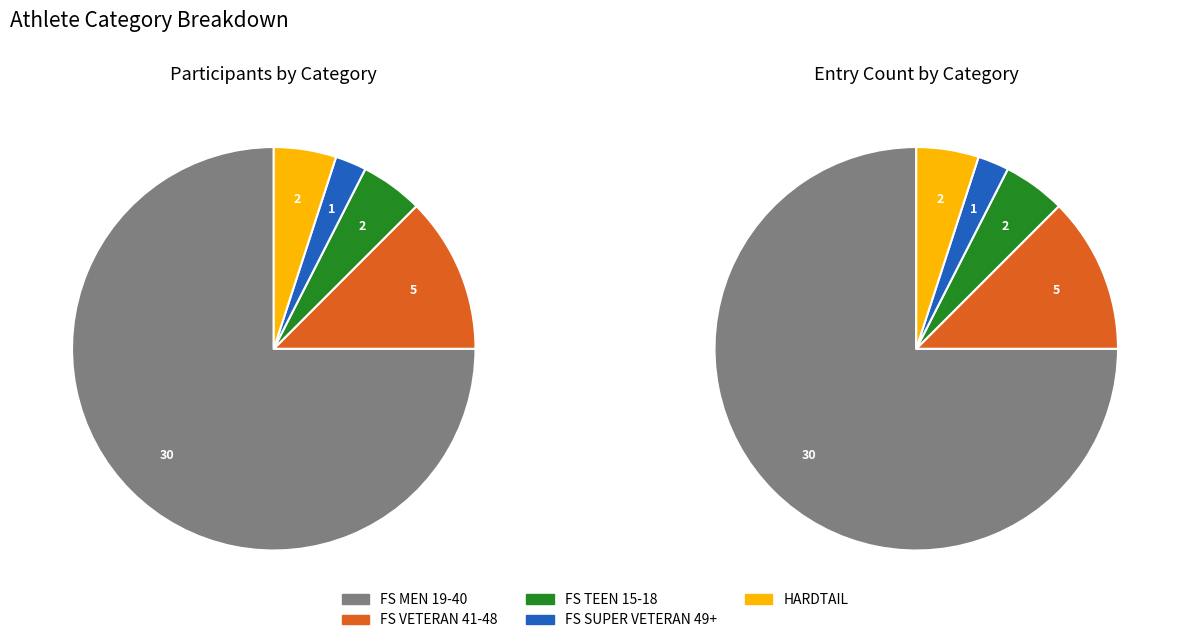

What is the majority slice?

FS MEN 19-40